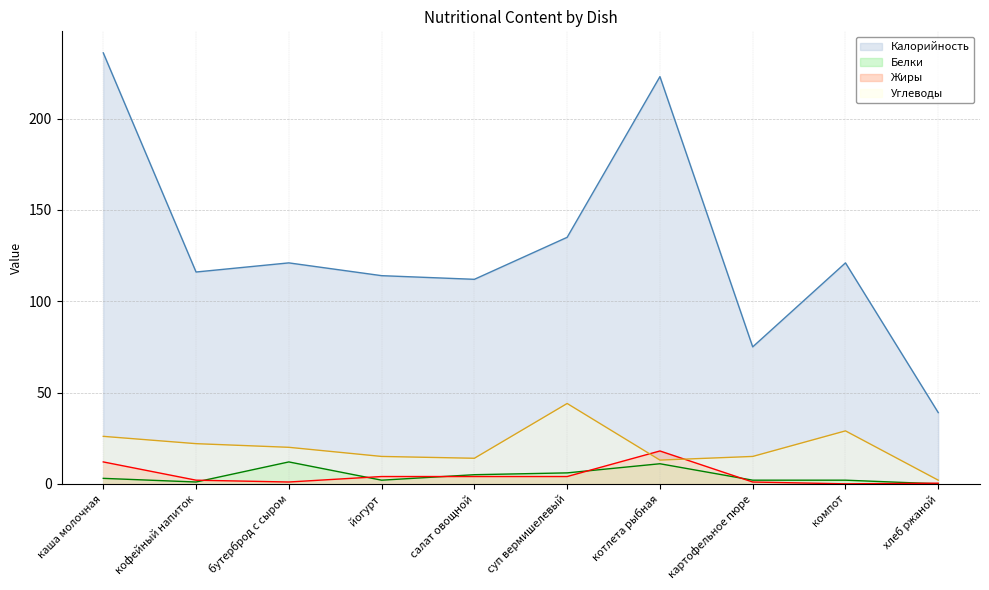

Which series ends up on top after the final intersection of Углеводы and Жиры?

Углеводы